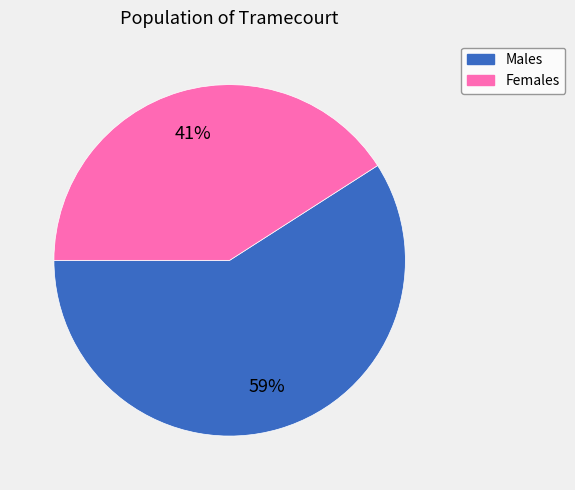

To the nearest percent, what is the difference between the largest and smallest slice percentages?

18%